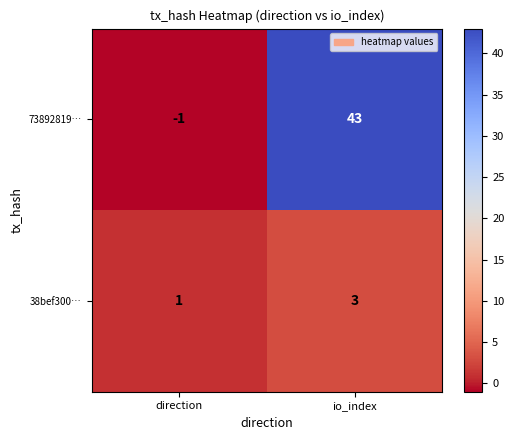

Is it true that 73892819… equals 43 at io_index?

True